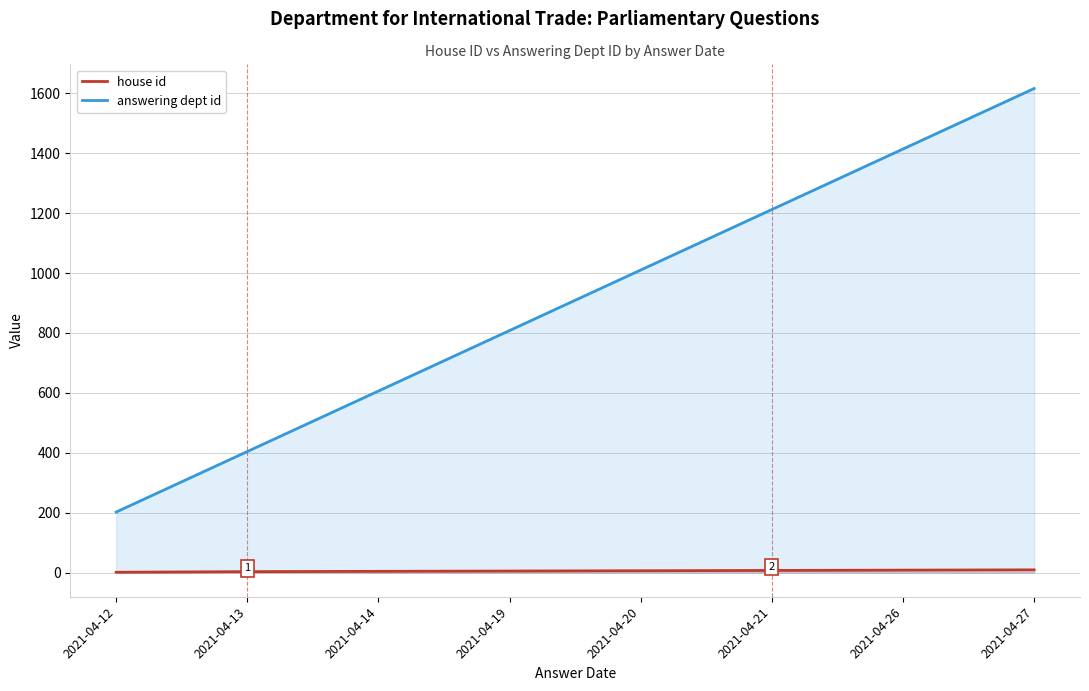

True or false: house id and answering dept id cross at least once.

False